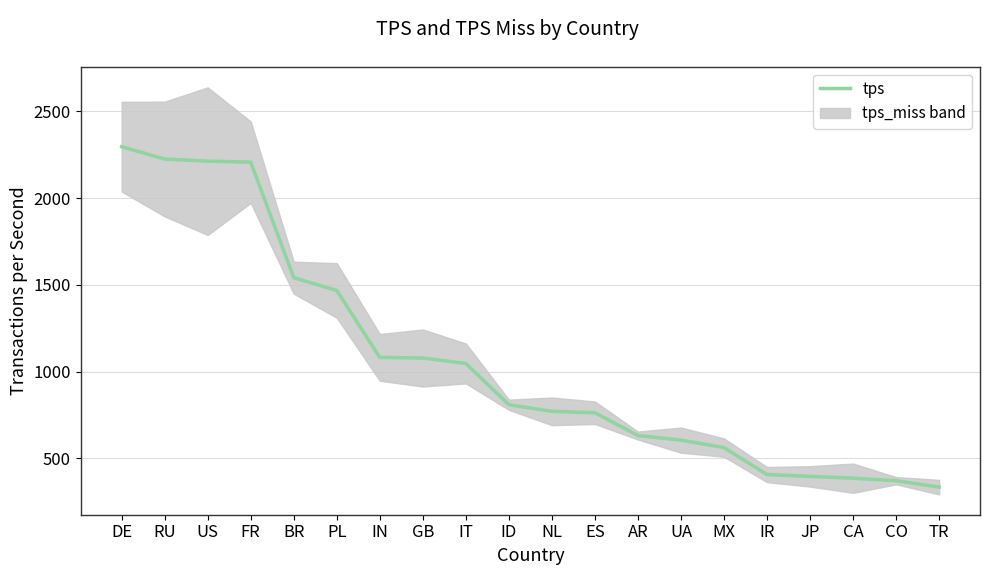

Rank the categories by value from lowest to highest.

TR, CO, CA, JP, IR, MX, UA, AR, ES, NL, ID, IT, GB, IN, PL, BR, FR, US, RU, DE